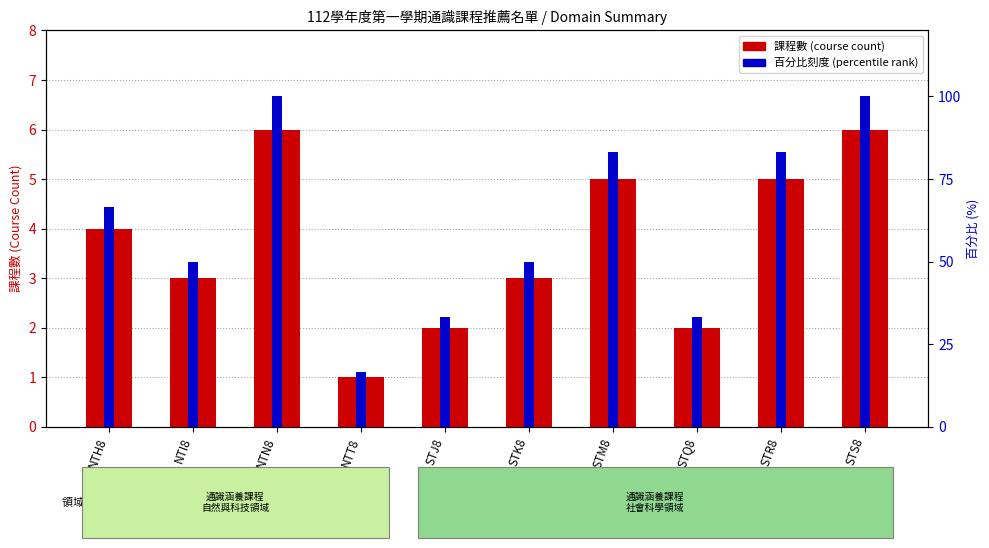

Reading left to right, list all the values displayed in this chart.

4	3	6	1	2	3	5	2	5	6